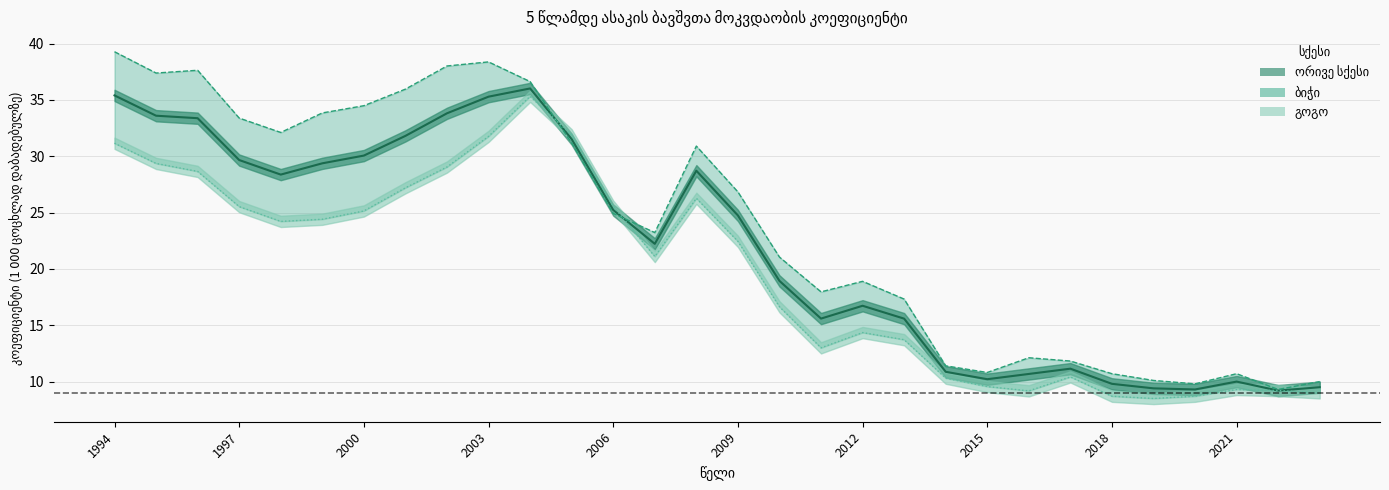

Rank the categories by გოგო value from lowest to highest.

2019, 2018, 2020, 2023, 2016, 2022, 2021, 2015, 2014, 2017, 2011, 2013, 2012, 2010, 2007, 2009, 1998, 1999, 2000, 1997, 2006, 2008, 2001, 1996, 2002, 1995, 1994, 2003, 2005, 2004